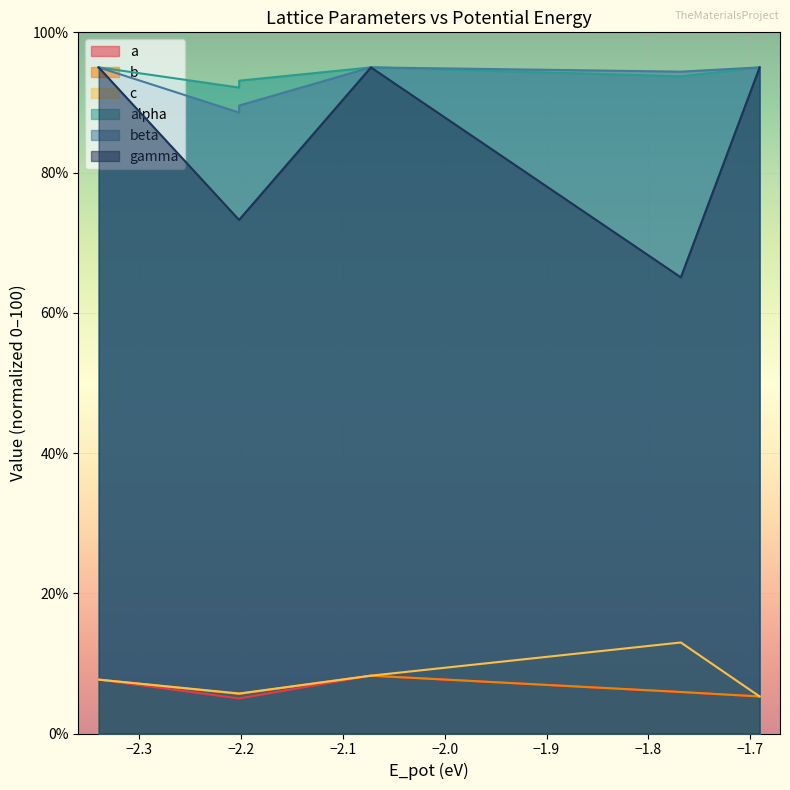

What is the difference between the maximum and minimum values in the c series?

7.7